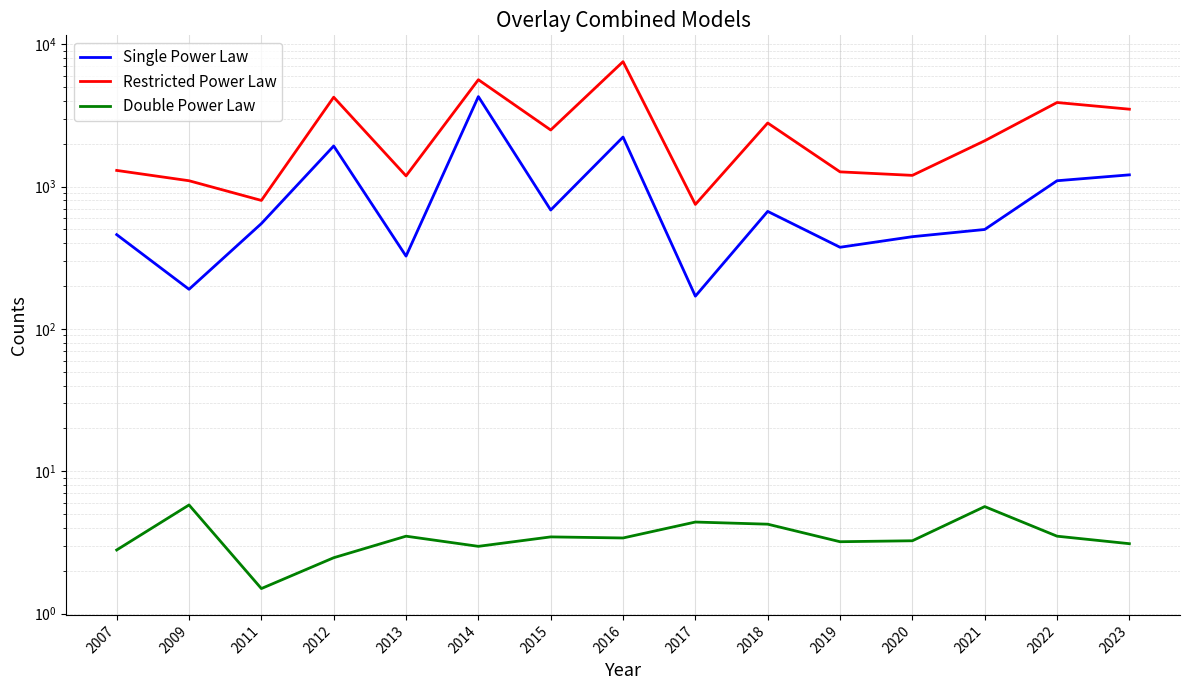

How many interior local peaks does the Double Power Law series have?

5